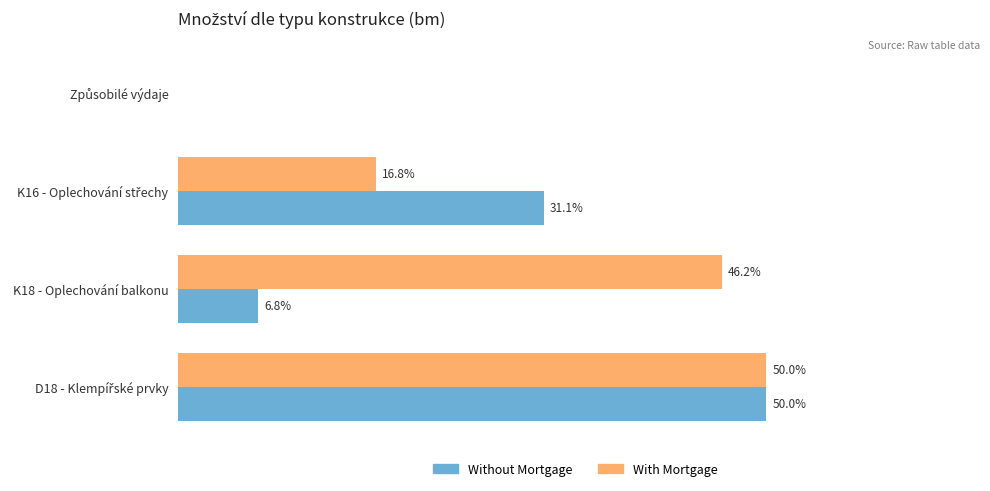

Which series has the largest total across all categories?

With Mortgage